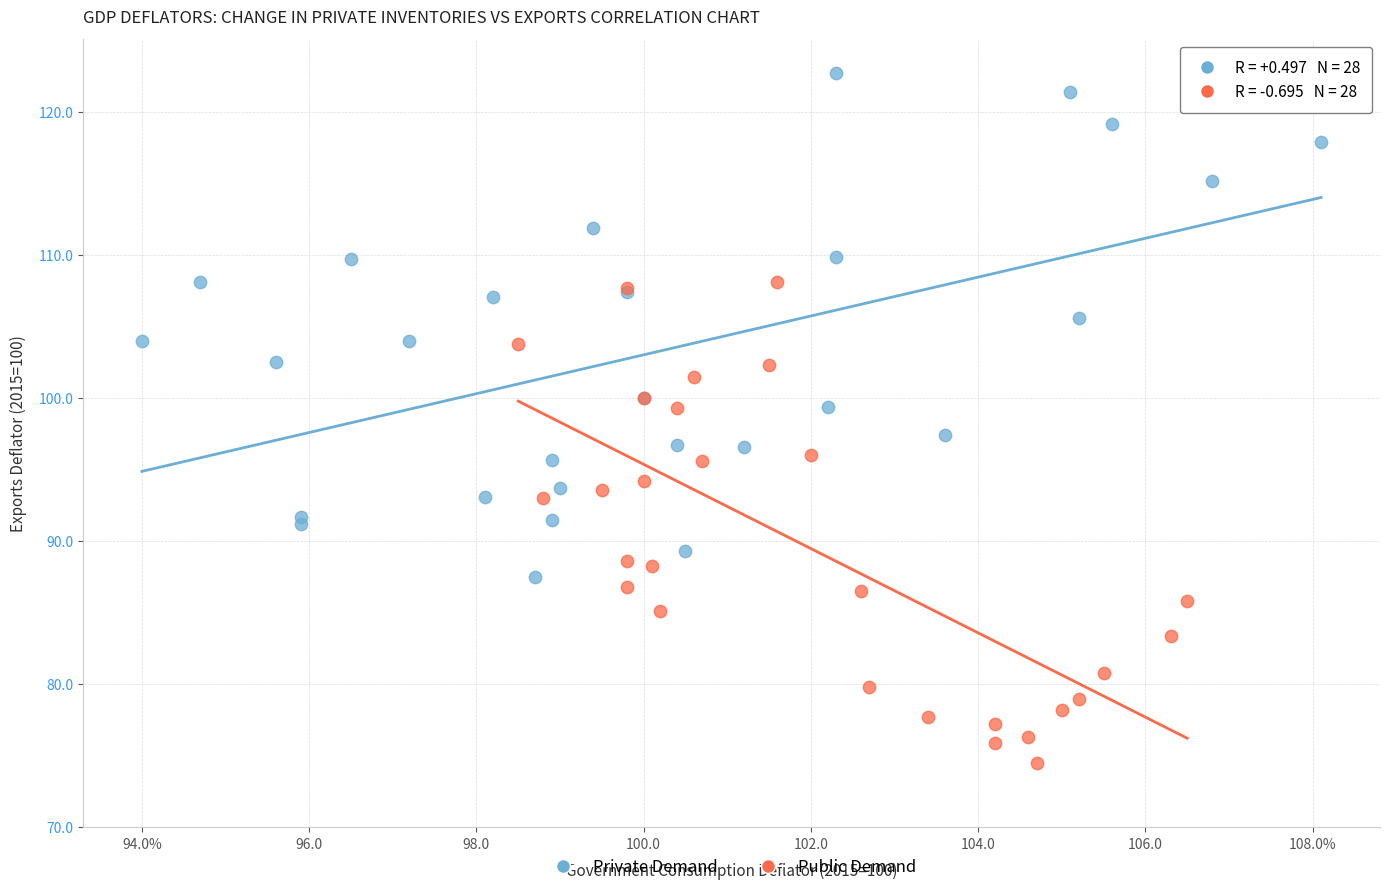

Which series reaches the minimum Y coordinate?

Public Demand